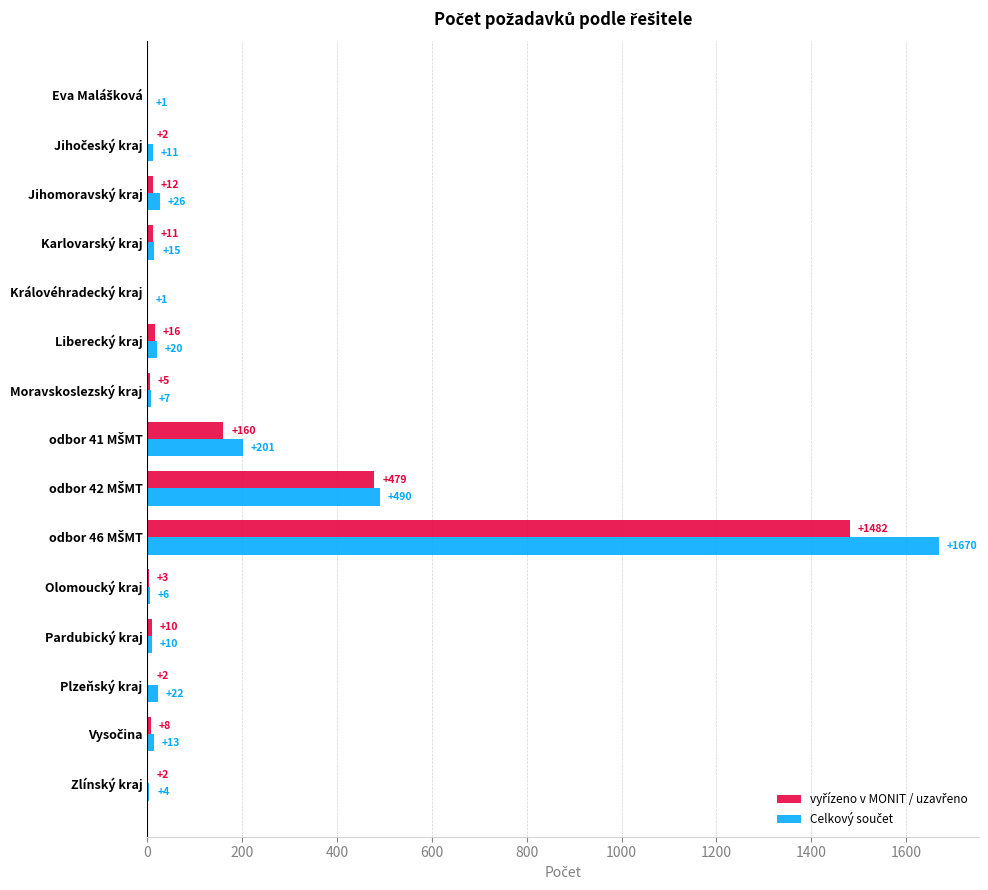

What is the maximum value shown in the chart?

1670